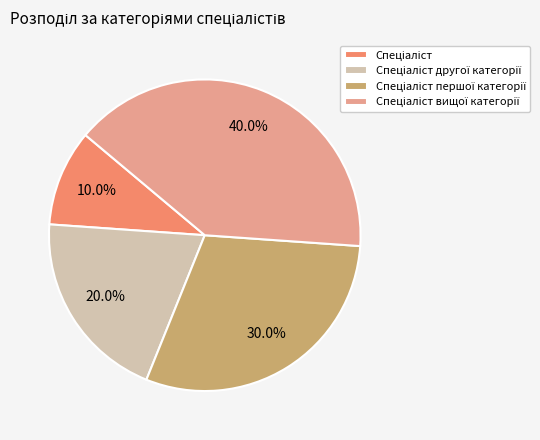

Is there any slice that represents more than half of the pie?

No